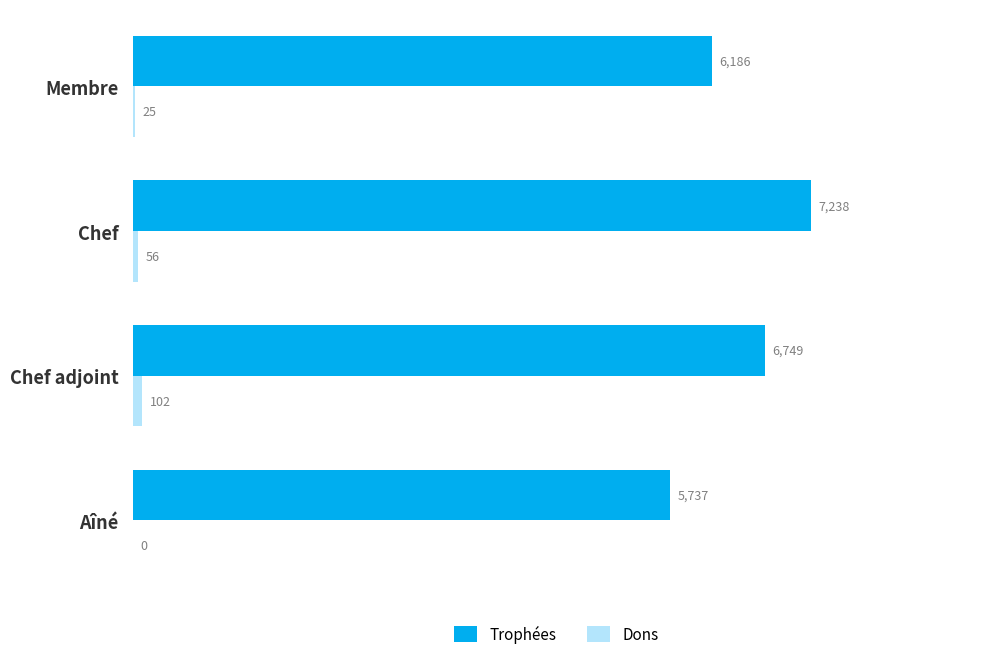

What is the highest value of the Trophées series?

7238